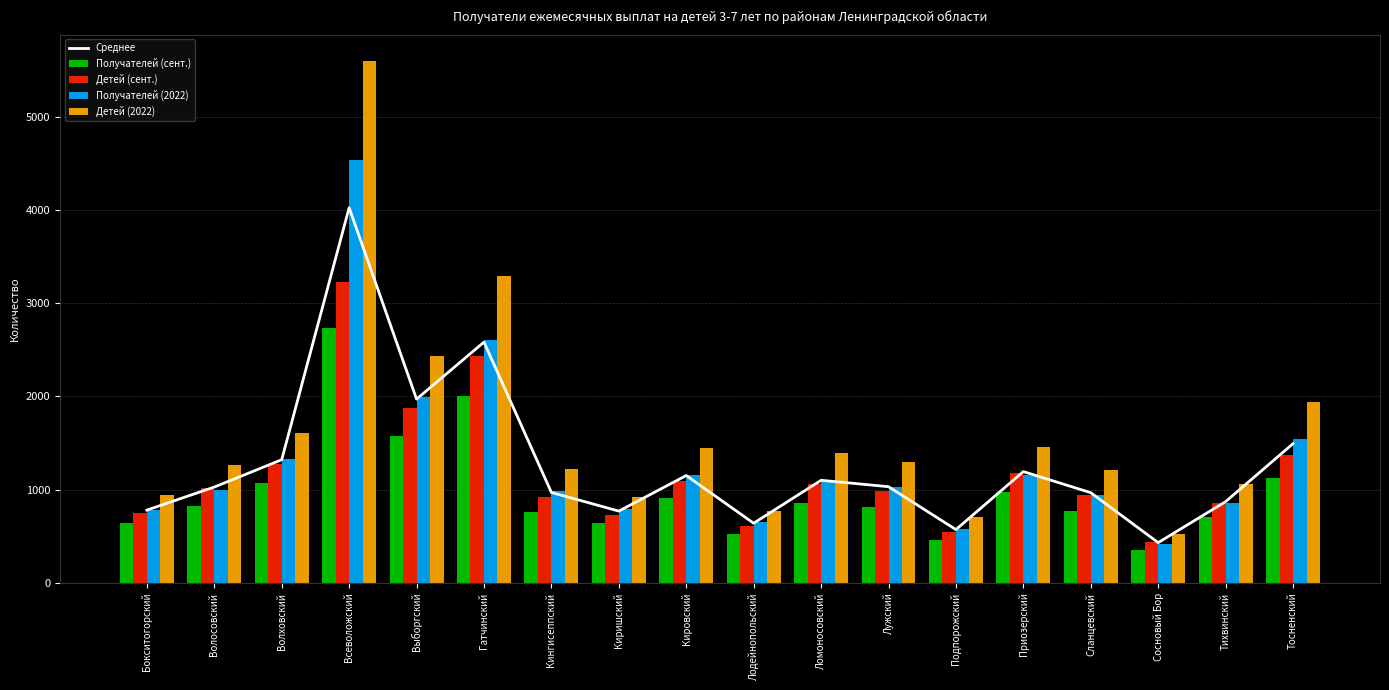

Reading left to right, what are all the values shown in this chart?

Среднее: Бокситогорский=779.5	Волосовский=1027.0	Волховский=1320.2	Всеволожский=4023.8	Выборгский=1970.2	Гатчинский=2581.8	Кингисеппский=969.0	Киришский=769.0	Кировский=1150.5	Лодейнопольский=639.0	Ломоносовский=1099.5	Лужский=1030.8	Подпорожский=570.5	Приозерский=1192.8	Сланцевский=966.5	Сосновый Бор=430.8	Тихвинский=870.2	Тосненский=1492.2
Получателей (сент.): Бокситогорский=640.0	Волосовский=826.0	Волховский=1072.0	Всеволожский=2733.0	Выборгский=1576.0	Гатчинский=2001.0	Кингисеппский=755.0	Киришский=641.0	Кировский=906.0	Лодейнопольский=523.0	Ломоносовский=857.0	Лужский=811.0	Подпорожский=457.0	Приозерский=970.0	Сланцевский=769.0	Сосновый Бор=354.0	Тихвинский=710.0	Тосненский=1122.0
Детей (сент.): Бокситогорский=749.0	Волосовский=1019.0	Волховский=1274.0	Всеволожский=3223.0	Выборгский=1876.0	Гатчинский=2435.0	Кингисеппский=920.0	Киришский=723.0	Кировский=1097.0	Лодейнопольский=611.0	Ломоносовский=1065.0	Лужский=988.0	Подпорожский=545.0	Приозерский=1182.0	Сланцевский=946.0	Сосновый Бор=436.0	Тихвинский=854.0	Тосненский=1370.0
Получателей (2022): Бокситогорский=784.0	Волосовский=999.0	Волховский=1331.0	Всеволожский=4538.0	Выборгский=1992.0	Гатчинский=2605.0	Кингисеппский=985.0	Киришский=787.0	Кировский=1153.0	Лодейнопольский=652.0	Ломоносовский=1087.0	Лужский=1032.0	Подпорожский=575.0	Приозерский=1161.0	Сланцевский=941.0	Сосновый Бор=415.0	Тихвинский=859.0	Тосненский=1539.0
Детей (2022): Бокситогорский=945.0	Волосовский=1264.0	Волховский=1604.0	Всеволожский=5601.0	Выборгский=2437.0	Гатчинский=3286.0	Кингисеппский=1216.0	Киришский=925.0	Кировский=1446.0	Лодейнопольский=770.0	Ломоносовский=1389.0	Лужский=1292.0	Подпорожский=705.0	Приозерский=1458.0	Сланцевский=1210.0	Сосновый Бор=518.0	Тихвинский=1058.0	Тосненский=1938.0